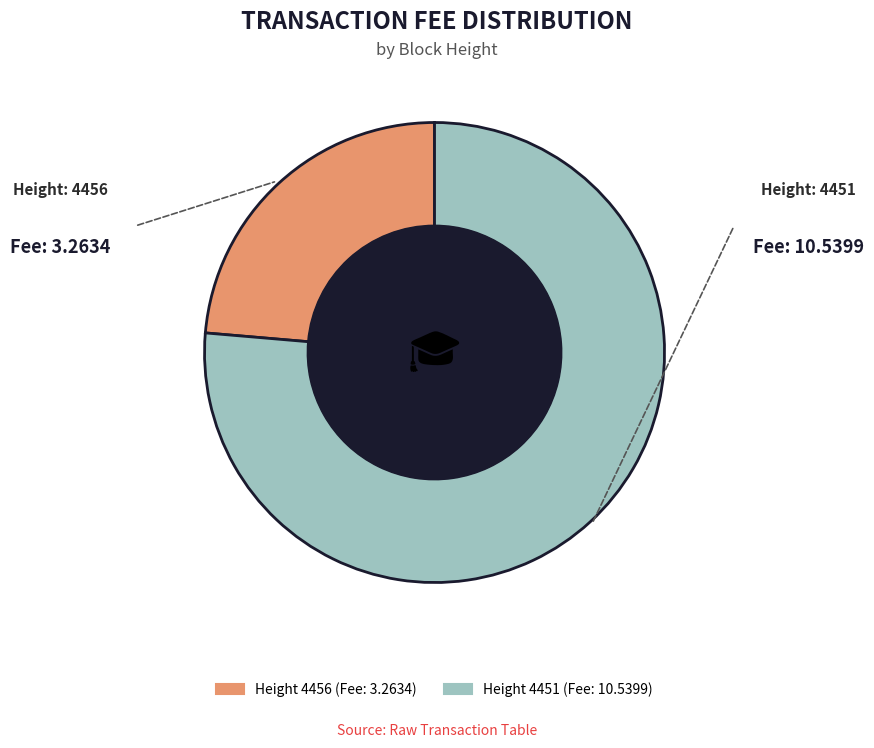

Is there any slice that represents more than half of the pie?

Yes